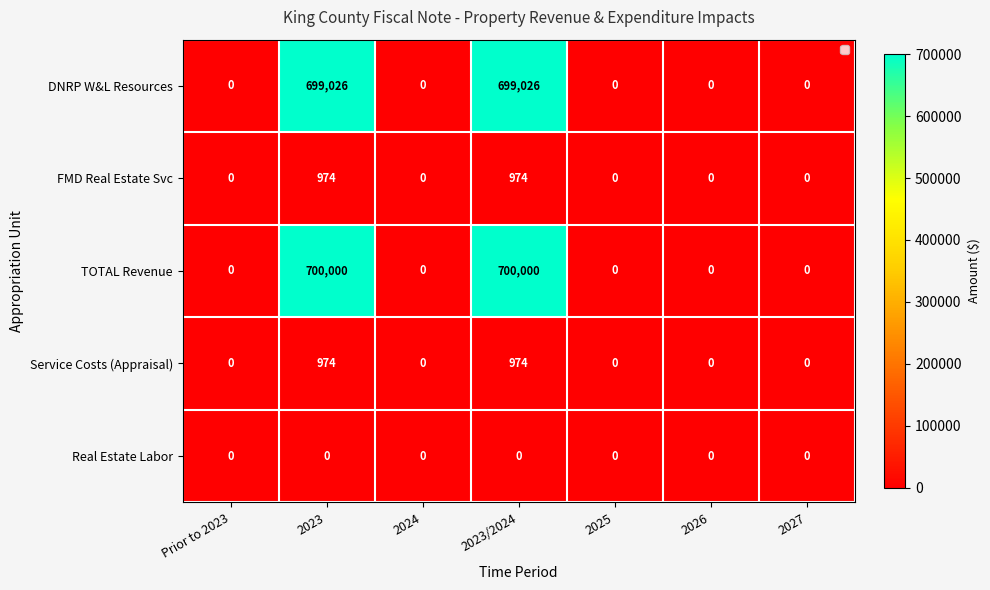

Which series has the widest spread of values?

TOTAL Revenue